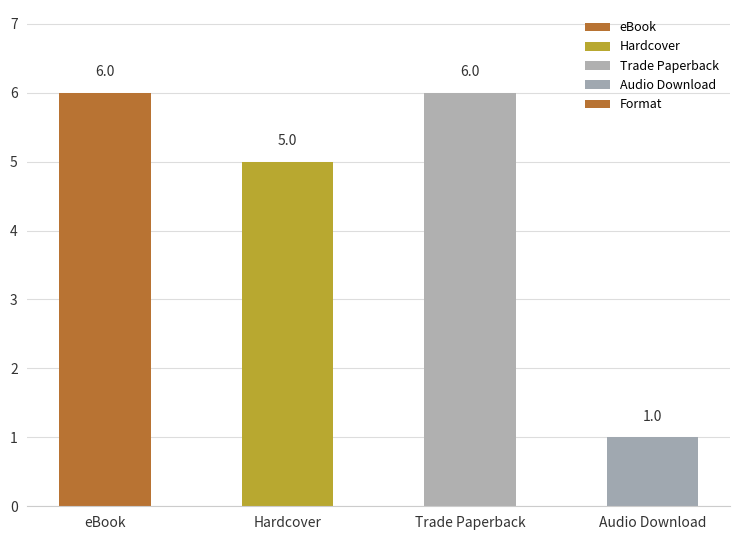

What is the label of the 1st bar from the left?

eBook